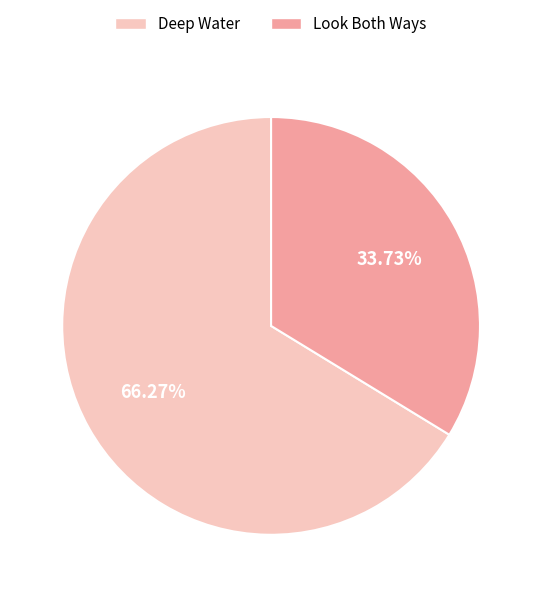

To the nearest percent, what is the difference between the largest and smallest slice percentages?

33%